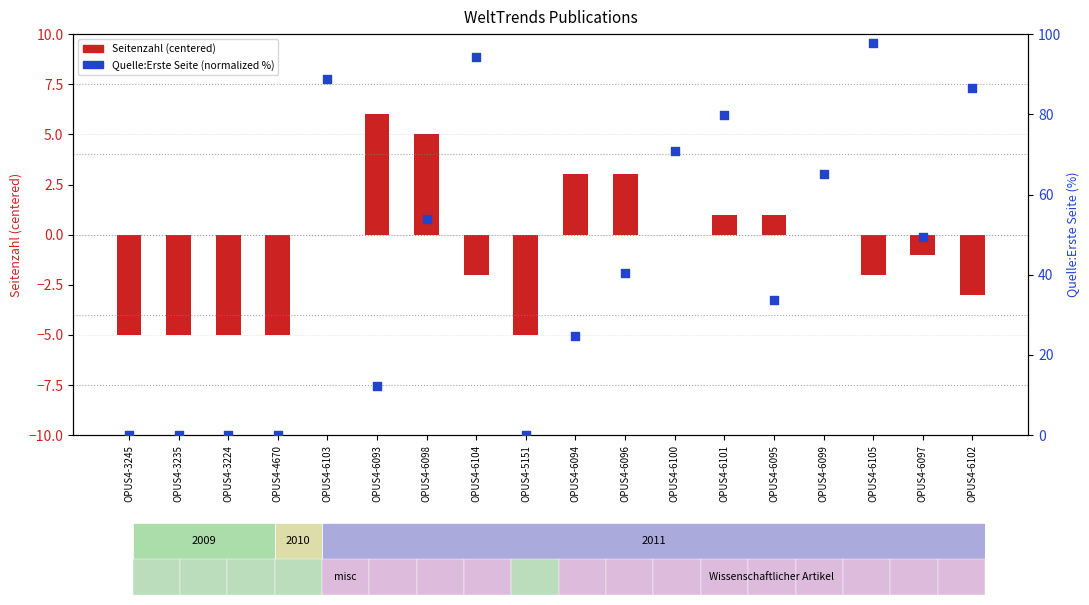

Which series has the widest spread of Y values?

Quelle:Erste Seite (normalized)